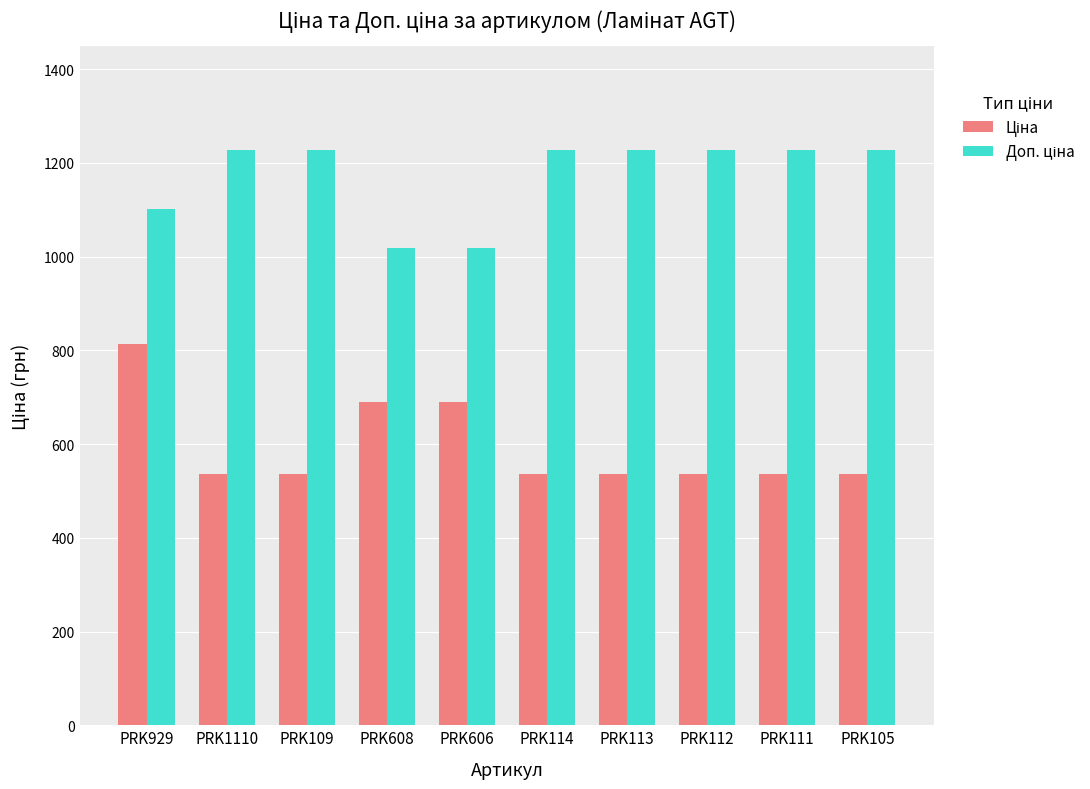

At how many categories does at least one series exceed 784?

10